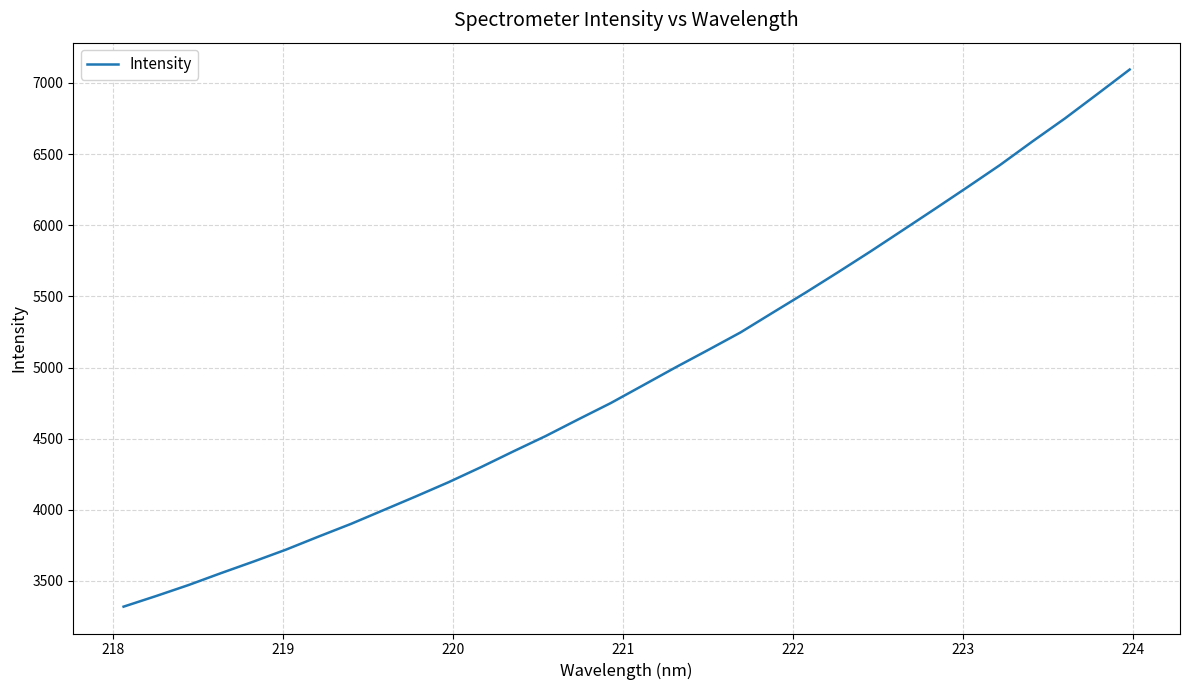

How many values are below 4875?

16